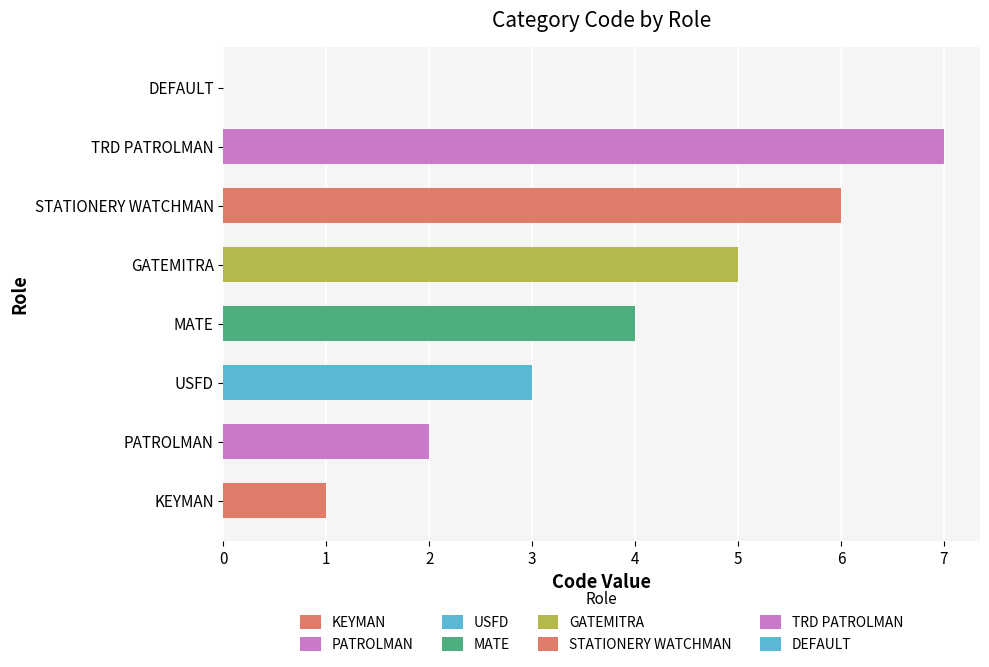

At which label does the data first exceed 4?

GATEMITRA